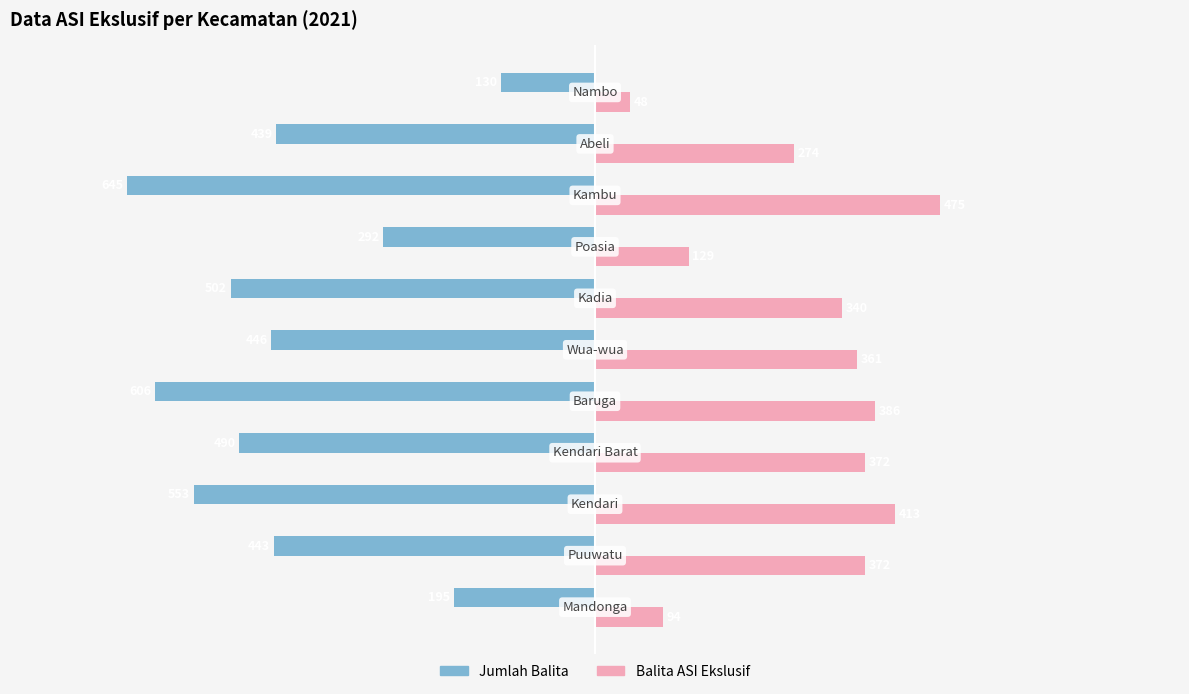

How many data points in Jumlah Balita are above -446?

5